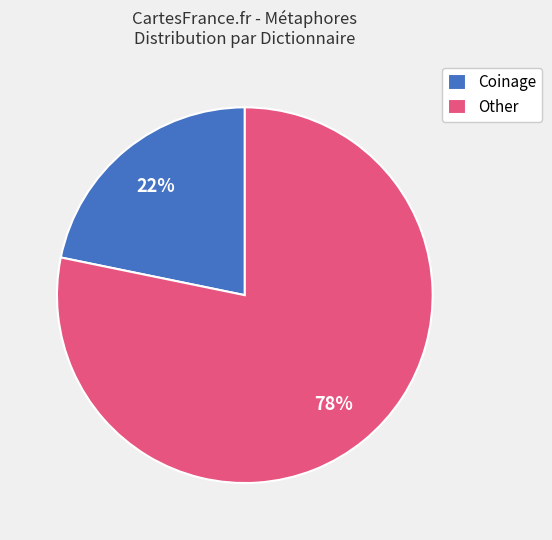

Rank the categories by value from lowest to highest.

Coinage, Other